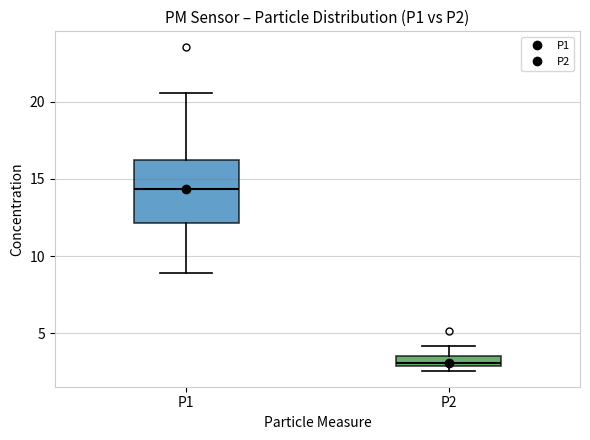

Where does the upper whisker of the box for P1 end on the y-axis? The values are not printed on the chart, so give them approximately, as read against the axis.

20.5